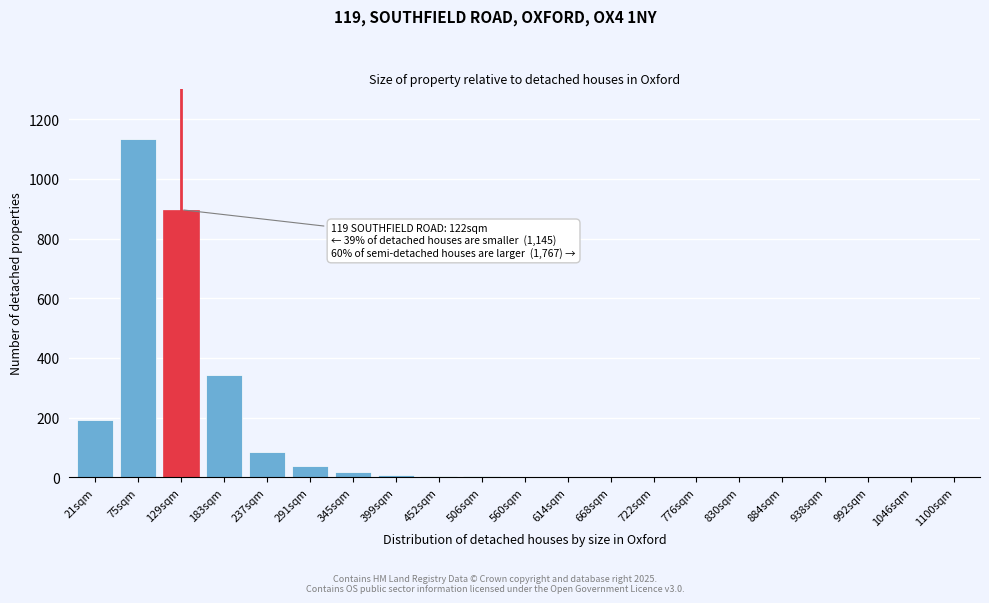

What is the sum of all values?

2729